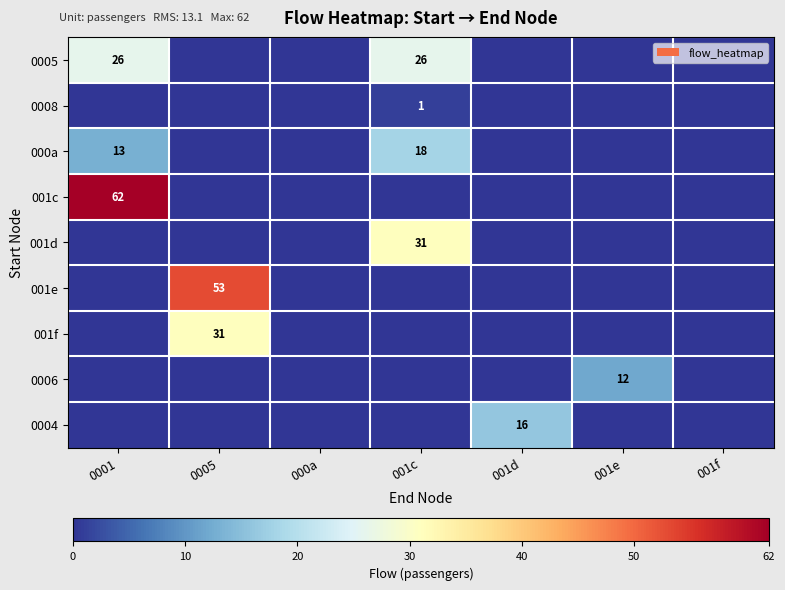

The value of 001c at 0001 is 62. True or false?

True